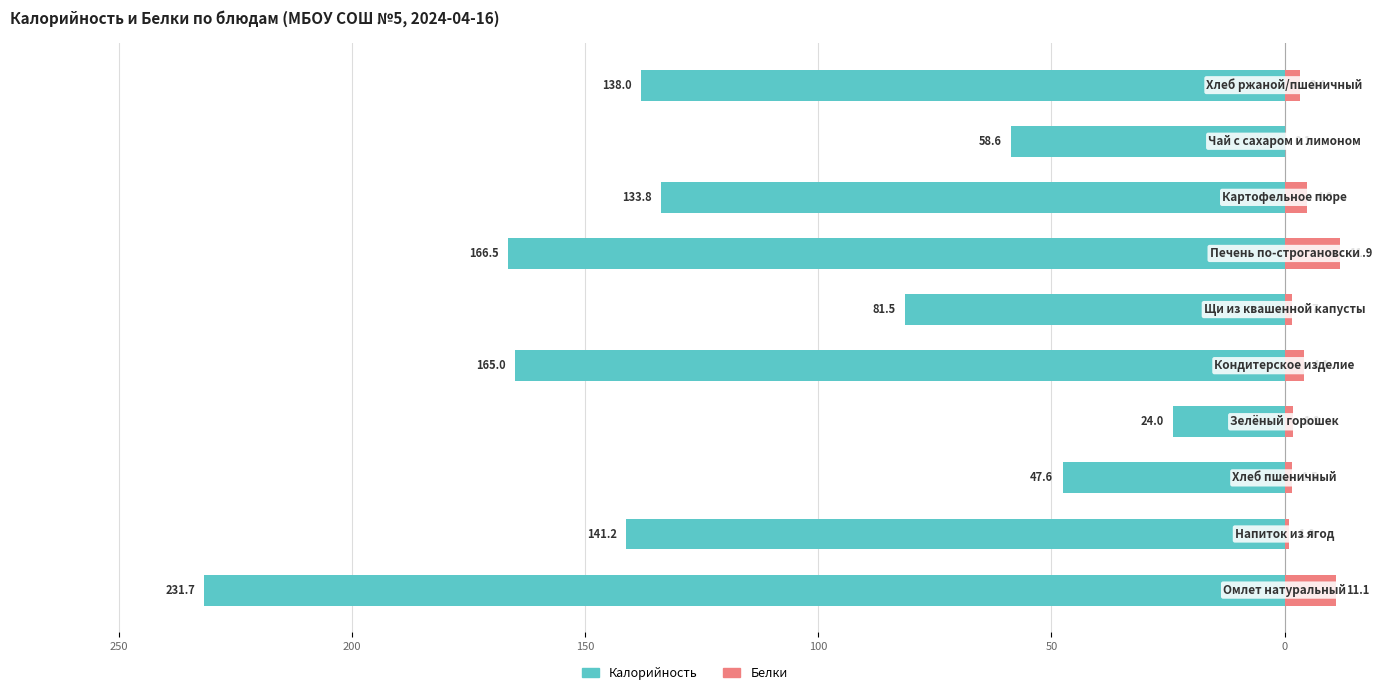

Which has a higher value, 200 or 0?

200